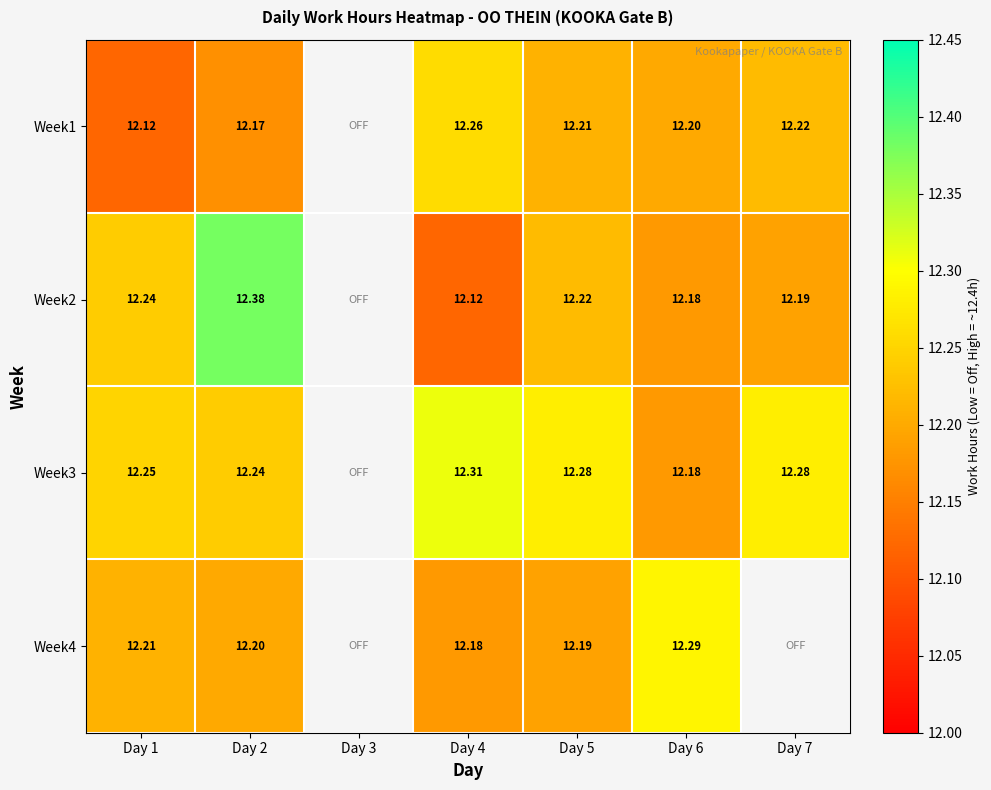

What is the difference between the maximum and minimum values in the Week4 series?

0.1